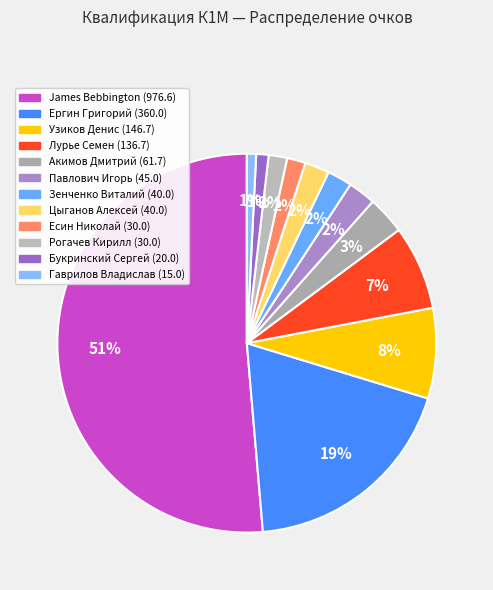

To the nearest percent, what portion does Лурье Семен represent?

7%